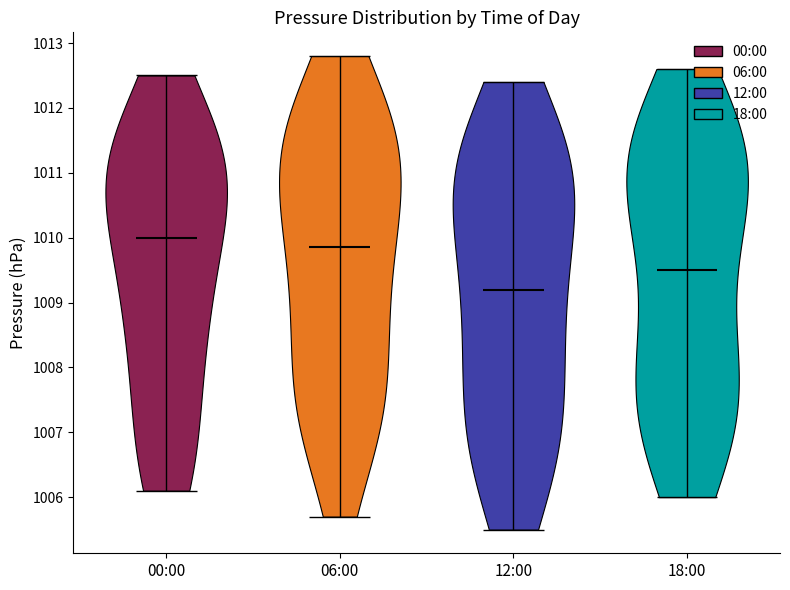

Where does the median line of the violin for 12:00 sit on the y-axis? The values are not printed on the chart, so give them approximately, as read against the axis.

1009.2